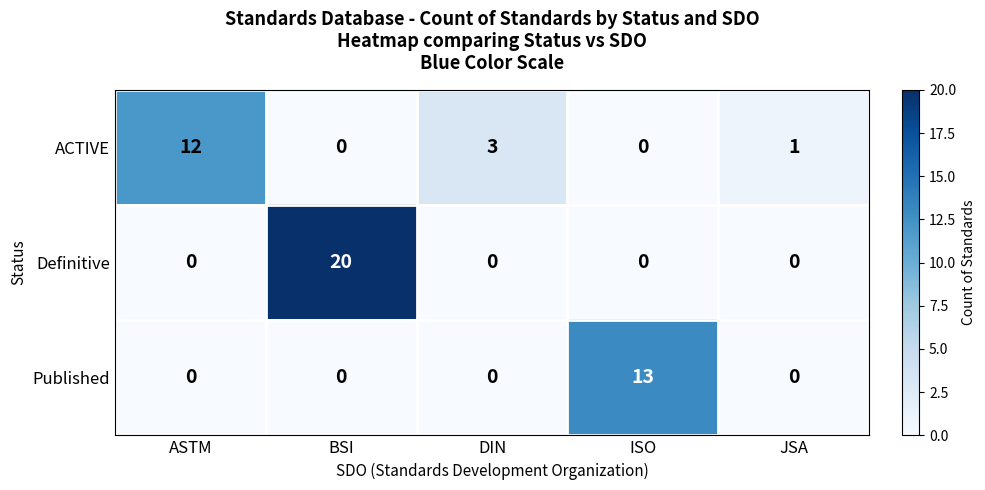

Reading left to right, extract all data points from this chart.

ACTIVE: ASTM=12	BSI=0	DIN=3	ISO=0	JSA=1
Definitive: ASTM=0	BSI=20	DIN=0	ISO=0	JSA=0
Published: ASTM=0	BSI=0	DIN=0	ISO=13	JSA=0